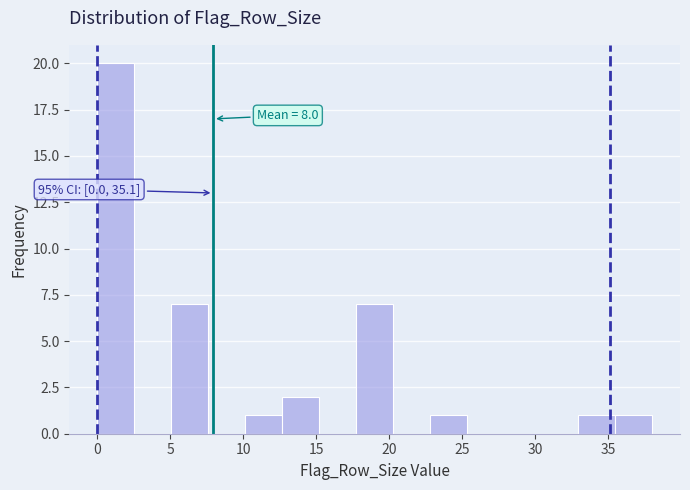

Over which range of the x-axis is the bar tallest?

0.0 to 2.5